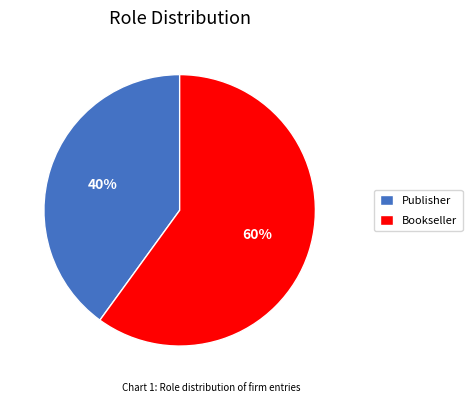

What is the largest slice in the pie chart?

Bookseller